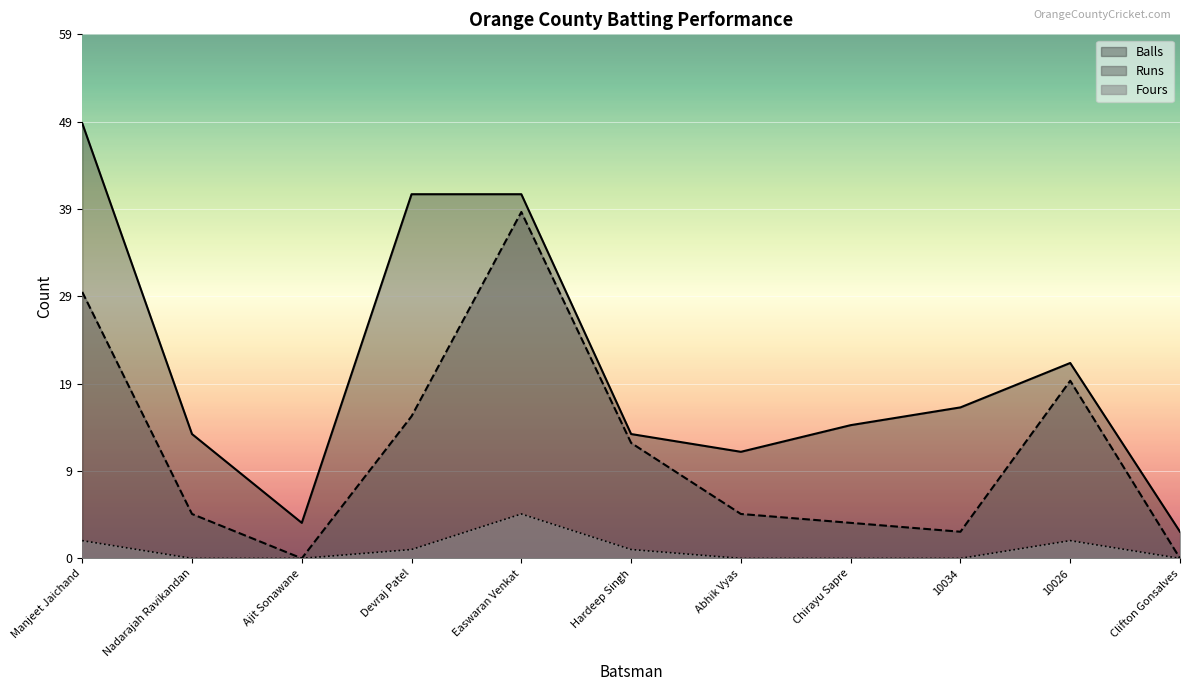

Reading right to left, what are all the values shown in this chart?

Runs: Clifton Gonsalves=0	10026=20	10034=3	Chirayu Sapre=4	Abhik Vyas=5	Hardeep Singh=13	Easwaran Venkat=39	Devraj Patel=16	Ajit Sonawane=0	Nadarajah Ravikandan=5	Manjeet Jaichand=30
Balls: Clifton Gonsalves=3	10026=22	10034=17	Chirayu Sapre=15	Abhik Vyas=12	Hardeep Singh=14	Easwaran Venkat=41	Devraj Patel=41	Ajit Sonawane=4	Nadarajah Ravikandan=14	Manjeet Jaichand=49
Fours: Clifton Gonsalves=0	10026=2	10034=0	Chirayu Sapre=0	Abhik Vyas=0	Hardeep Singh=1	Easwaran Venkat=5	Devraj Patel=1	Ajit Sonawane=0	Nadarajah Ravikandan=0	Manjeet Jaichand=2